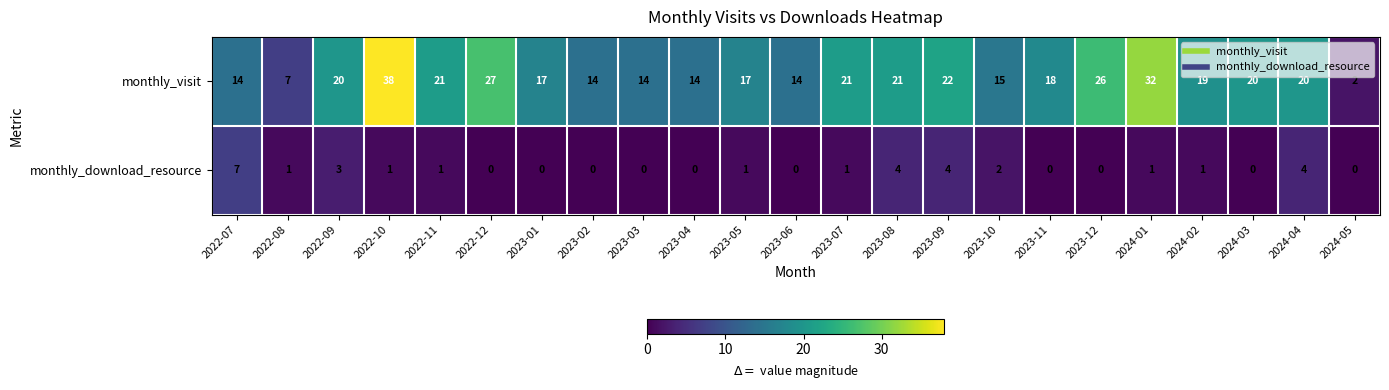

At which label does monthly_download_resource reach its peak?

2022-07